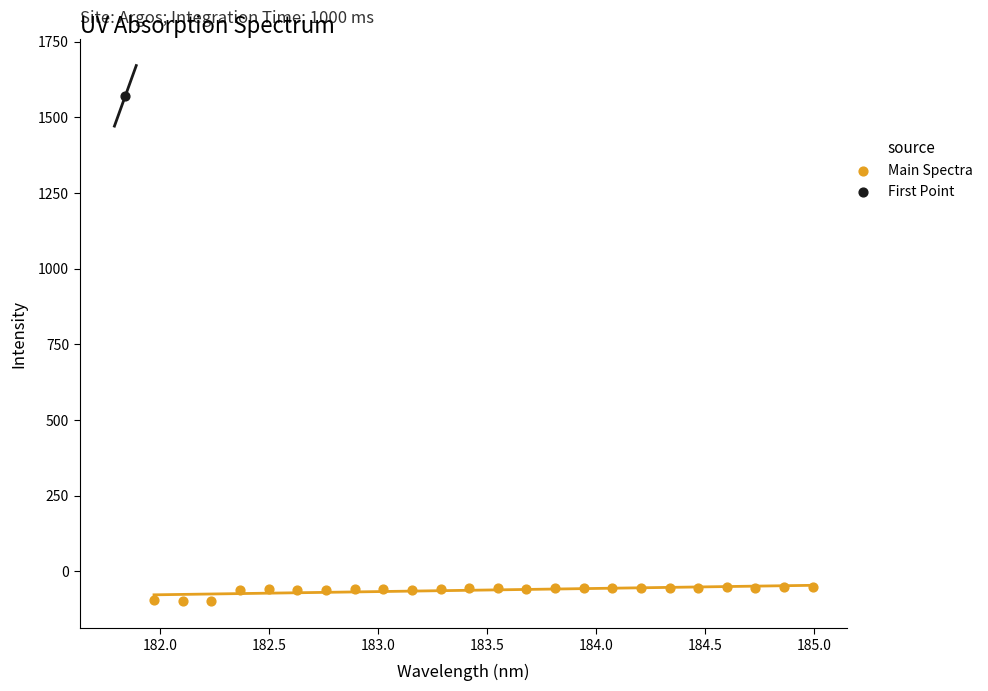

What are all the series names shown in the legend?

Main Spectra, First Point